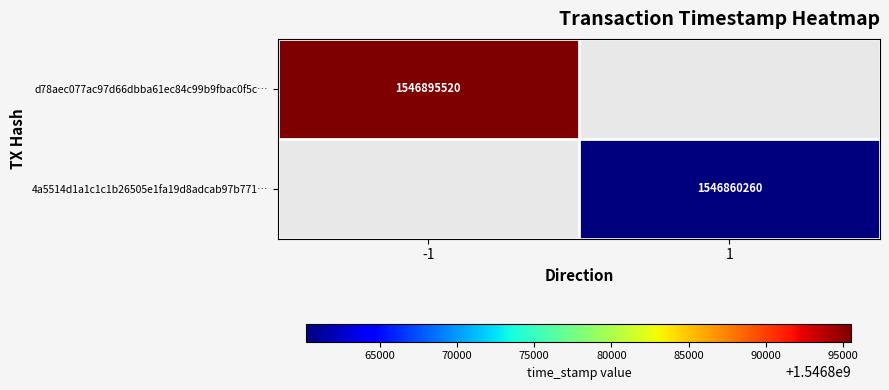

The d78aec077ac97d66dbba61ec84c99b9fbac0f5c… series shows 2587294465 at -1. True or false?

False